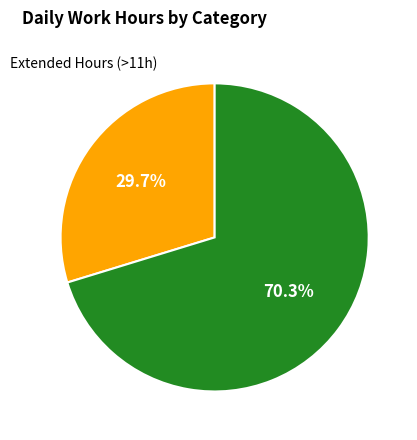

Is there any slice that represents more than half of the pie?

Yes